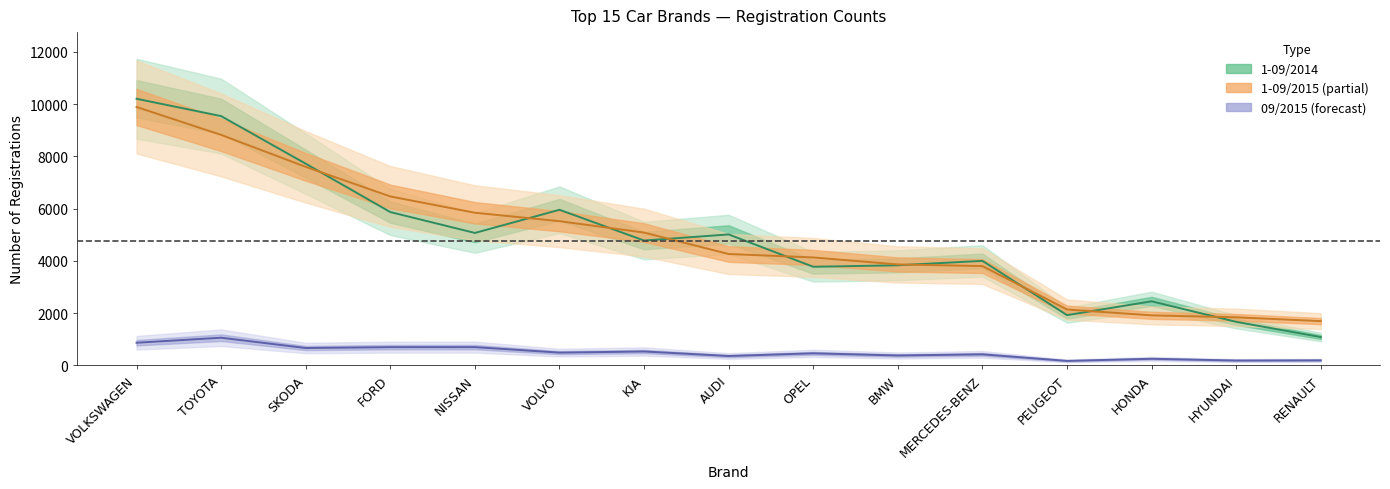

What is the sum of the 09/2015 values at SKODA and BMW?

1044